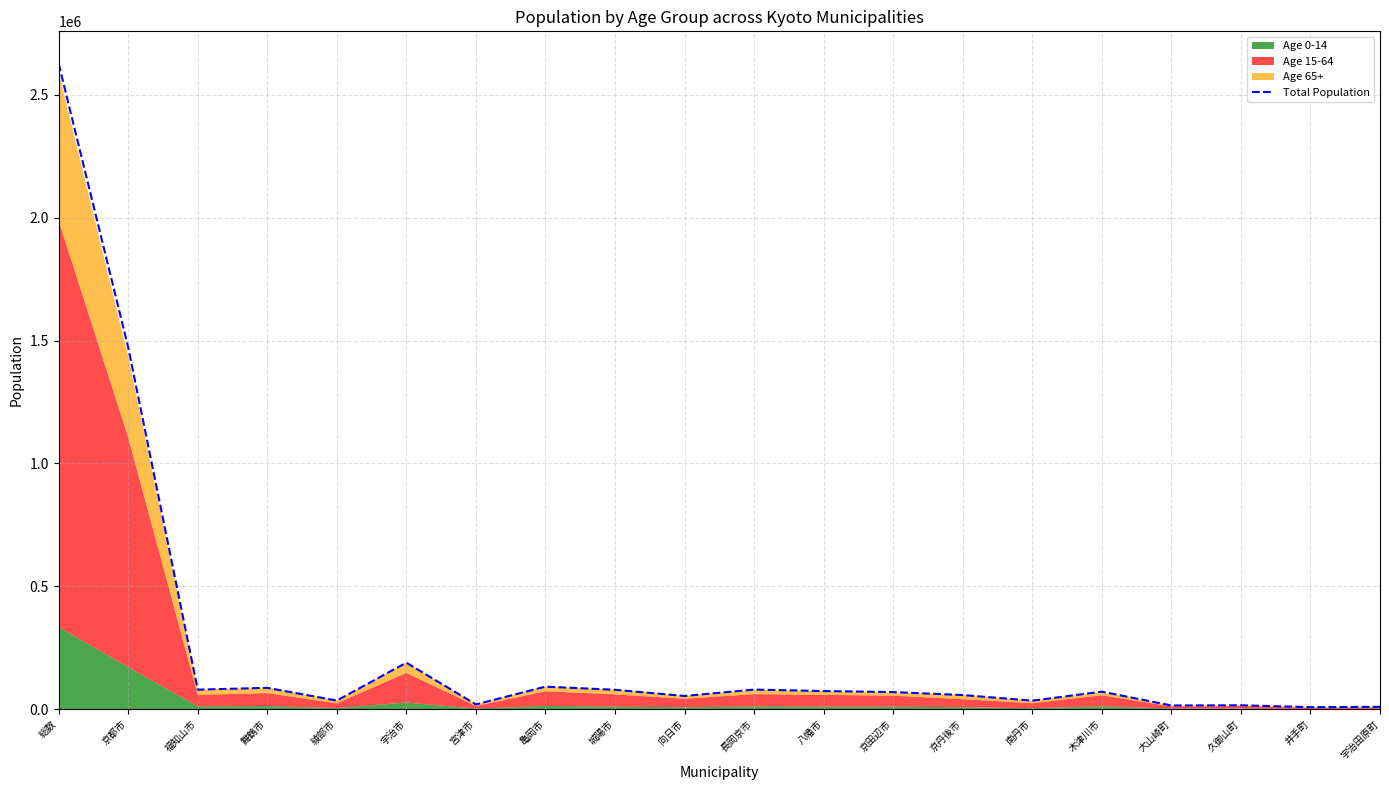

Approximately how many times larger is the value at 長岡京市 compared to 舞鶴市?

0.9